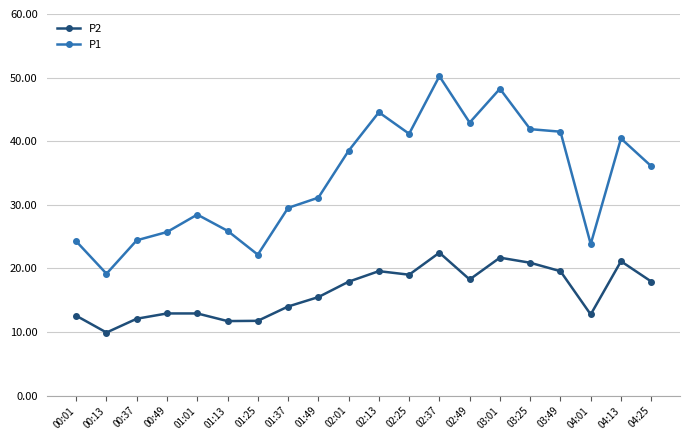

What is the value of the P1 point at the 14th from the left?

42.9